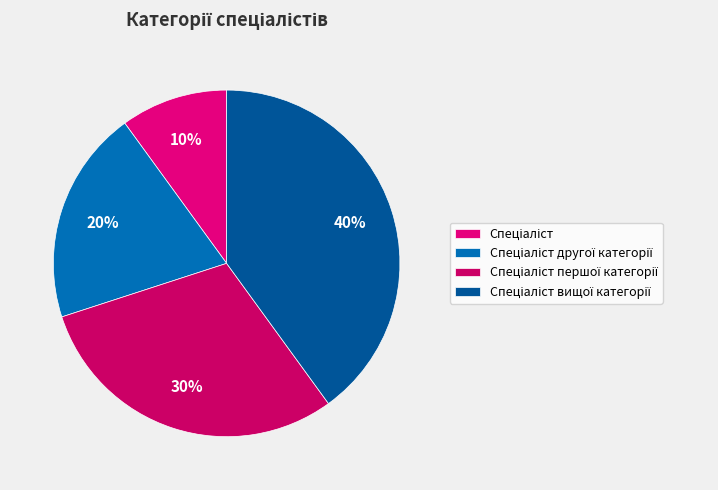

To the nearest percent, what is the difference between the largest and smallest slice percentages?

30%